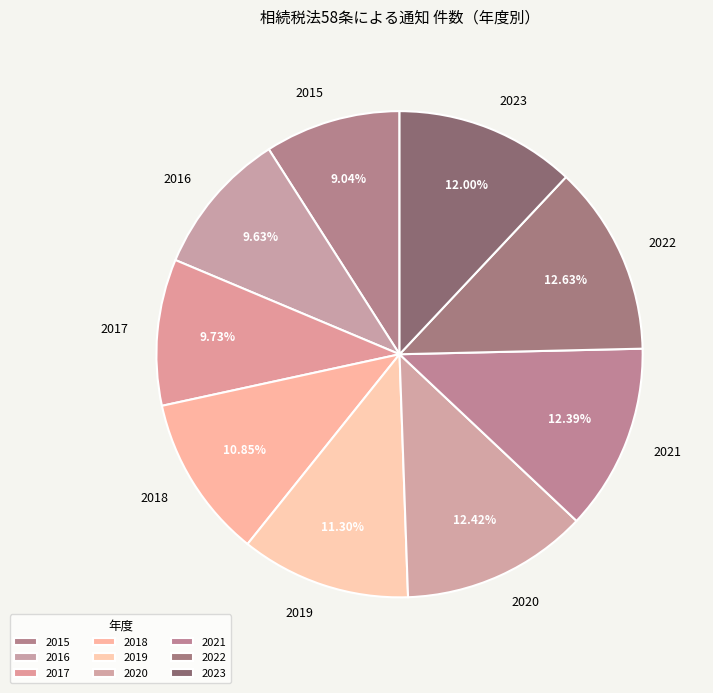

Combined, do 2016 and 2020 account for over 50%?

No